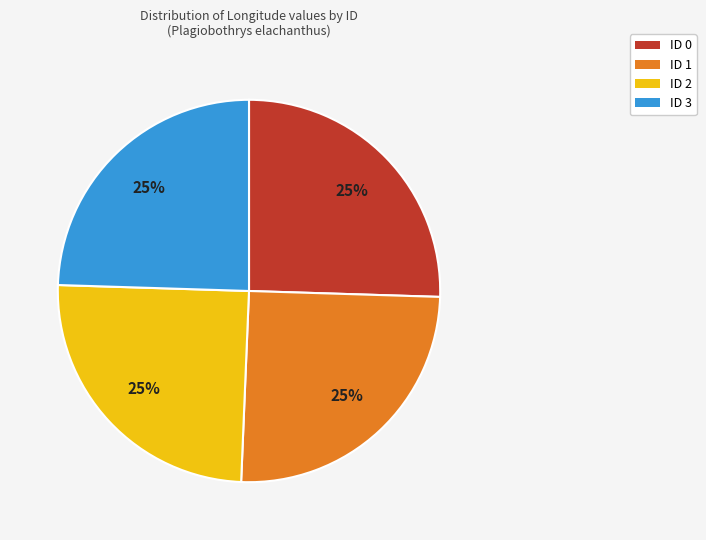

To the nearest percent, what percentage of the pie is ID 3?

25%